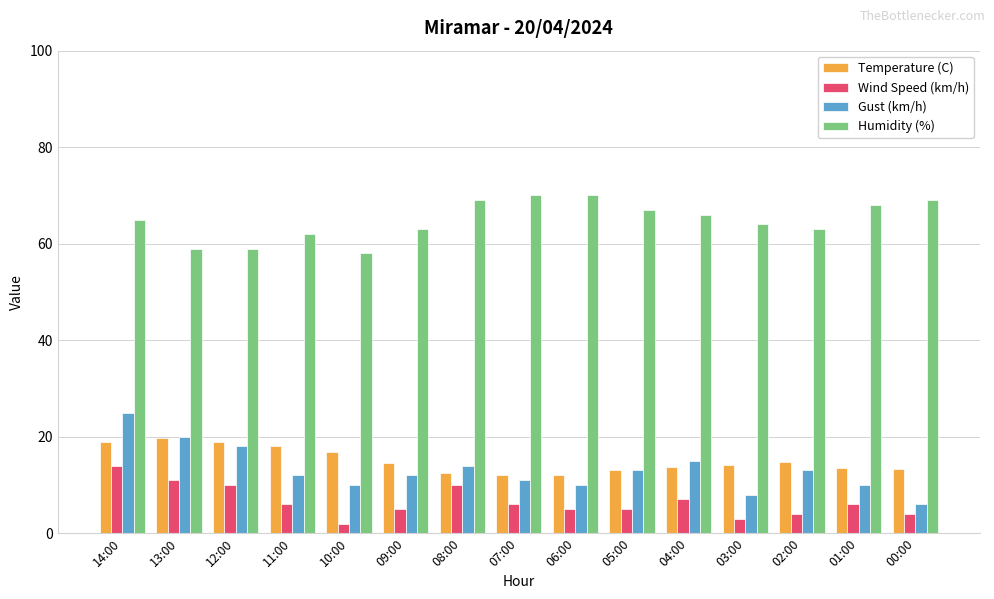

At 03:00, list the series in order from smallest to largest.

Wind Speed (km/h), Gust (km/h), Temperature (C), Humidity (%)